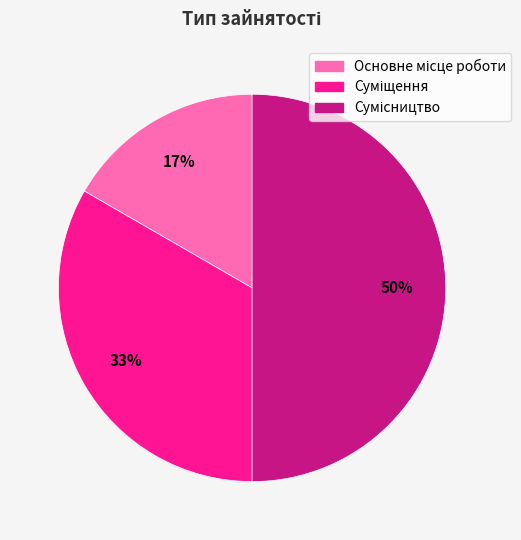

To the nearest percent, what is the average slice percentage?

33%